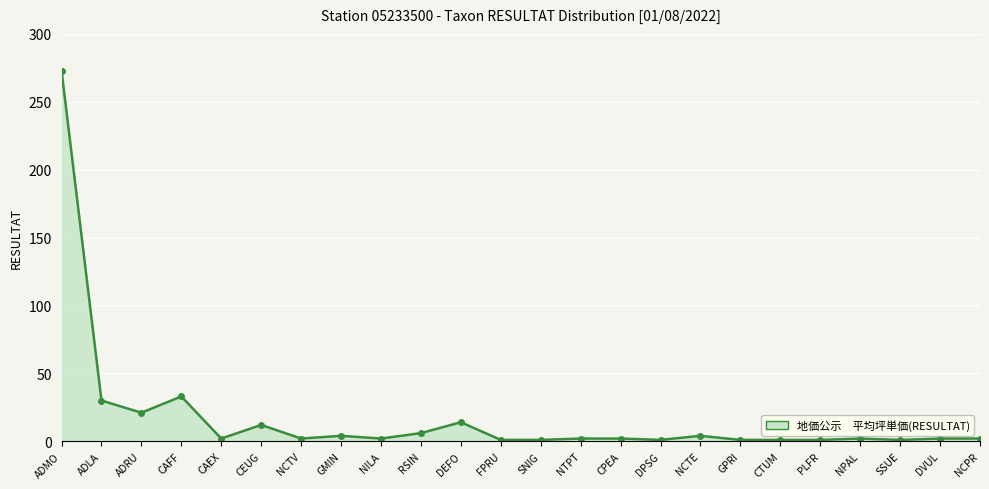

The value at CAFF is 16. True or false?

False